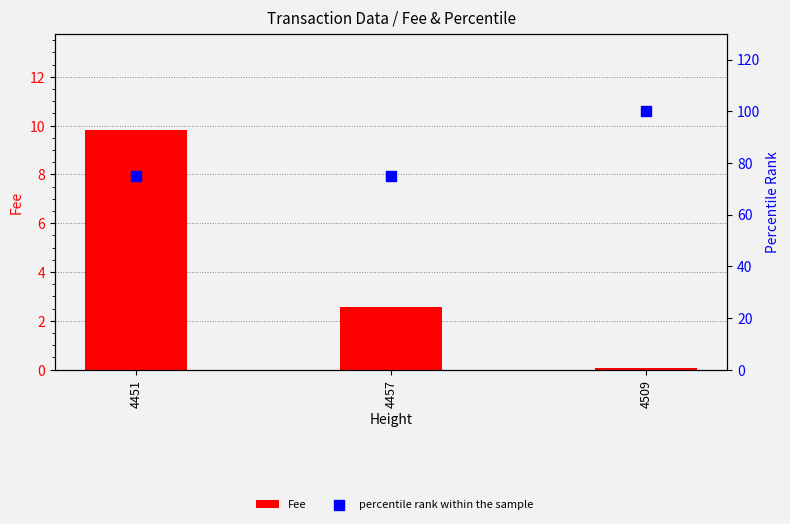

Which series reaches the minimum Y coordinate?

Fee